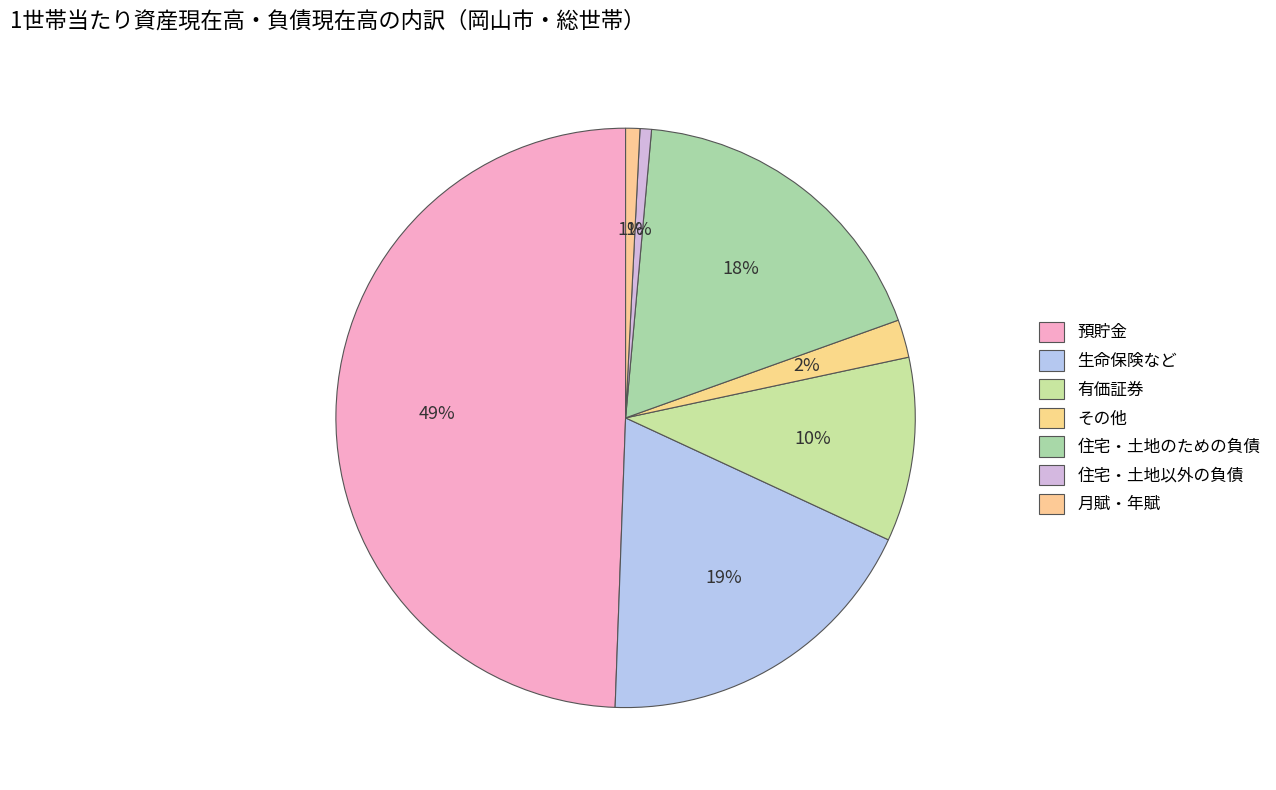

To the nearest percent, what is the difference between the largest and smallest slice percentages?

49%